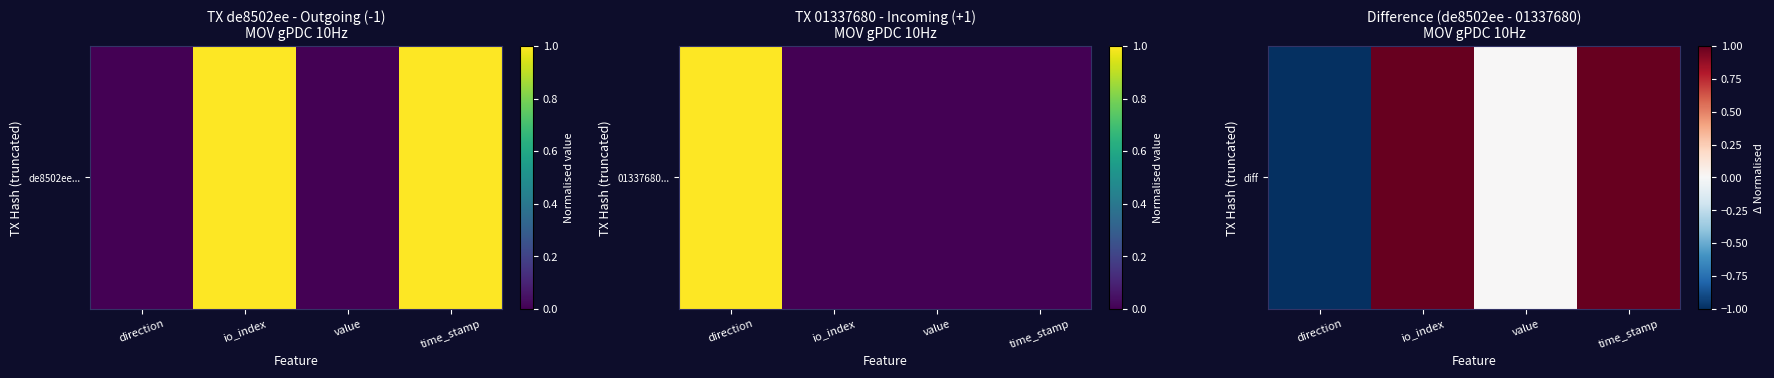

List the labels in order of value, smallest first.

direction, value, io_index, time_stamp